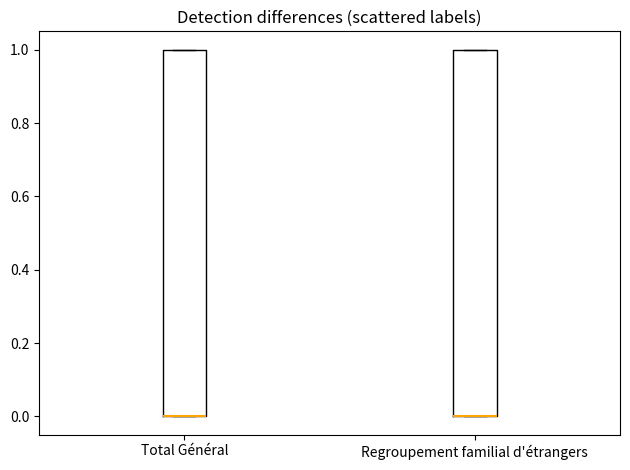

Reading left to right, read every box against the y-axis: the position of its median line, the range the box covers, and the ends of its whiskers. The values are not printed on the chart, so give them approximately, as read against the axis.

Total Général: median 0 (drawn on the box's lower edge), box 0 to 1, whiskers 0 to 1
Regroupement familial d'étrangers: median 0 (drawn on the box's lower edge), box 0 to 1, whiskers 0 to 1